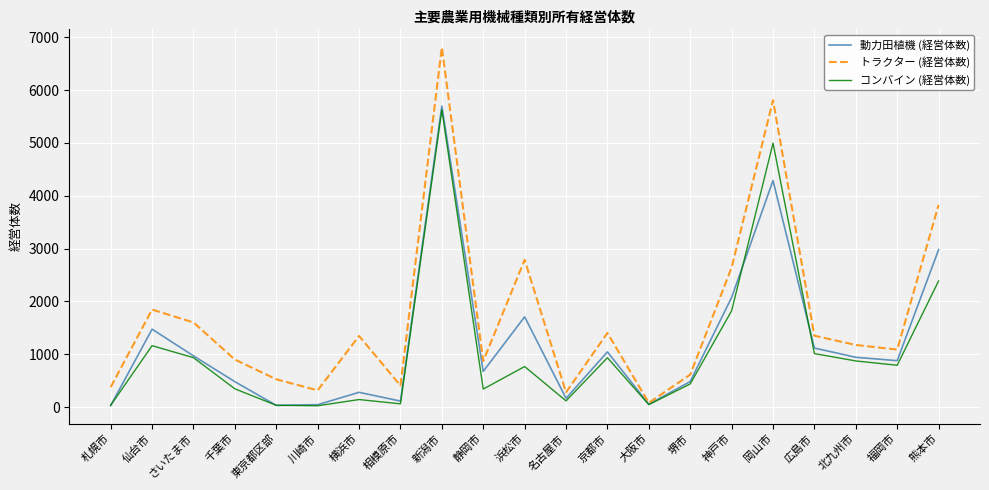

How many categories are shown in the chart?

21